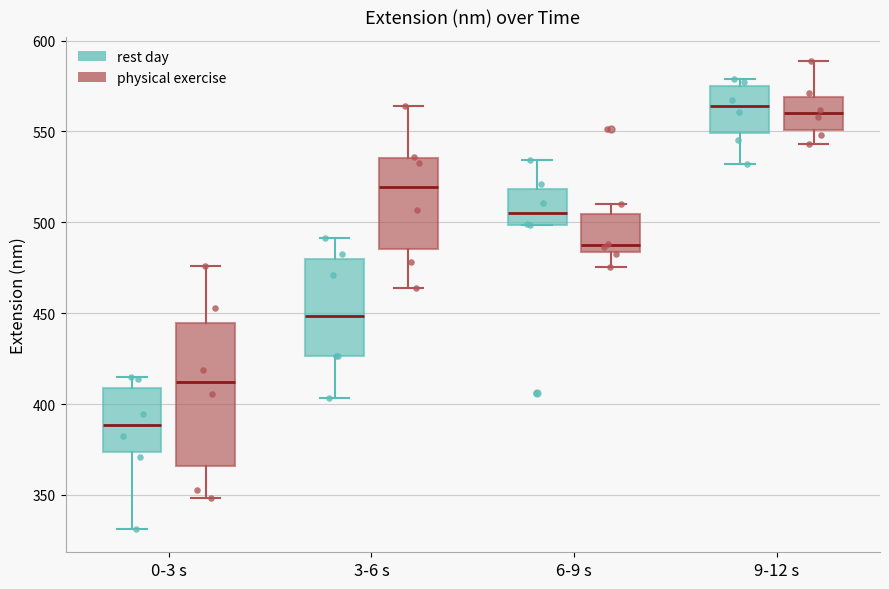

Reading left to right, read every box against the y-axis: the position of its median line, the range the box covers, and the ends of its whiskers. The values are not printed on the chart, so give them approximately, as read against the axis.

0-3 s (rest day): median 390, box 375 to 410, whiskers 330 to 415
0-3 s (physical exercise): median 410, box 365 to 445, whiskers 350 to 475
3-6 s (rest day): median 450, box 425 to 480, whiskers 405 to 490
3-6 s (physical exercise): median 520, box 485 to 535, whiskers 465 to 565
6-9 s (rest day): median 505, box 500 to 520, whiskers 500 to 535
6-9 s (physical exercise): median 485 (just above the box's lower edge), box 485 to 505, whiskers 475 to 510
9-12 s (rest day): median 565, box 550 to 575, whiskers 530 to 580
9-12 s (physical exercise): median 560, box 550 to 570, whiskers 545 to 590